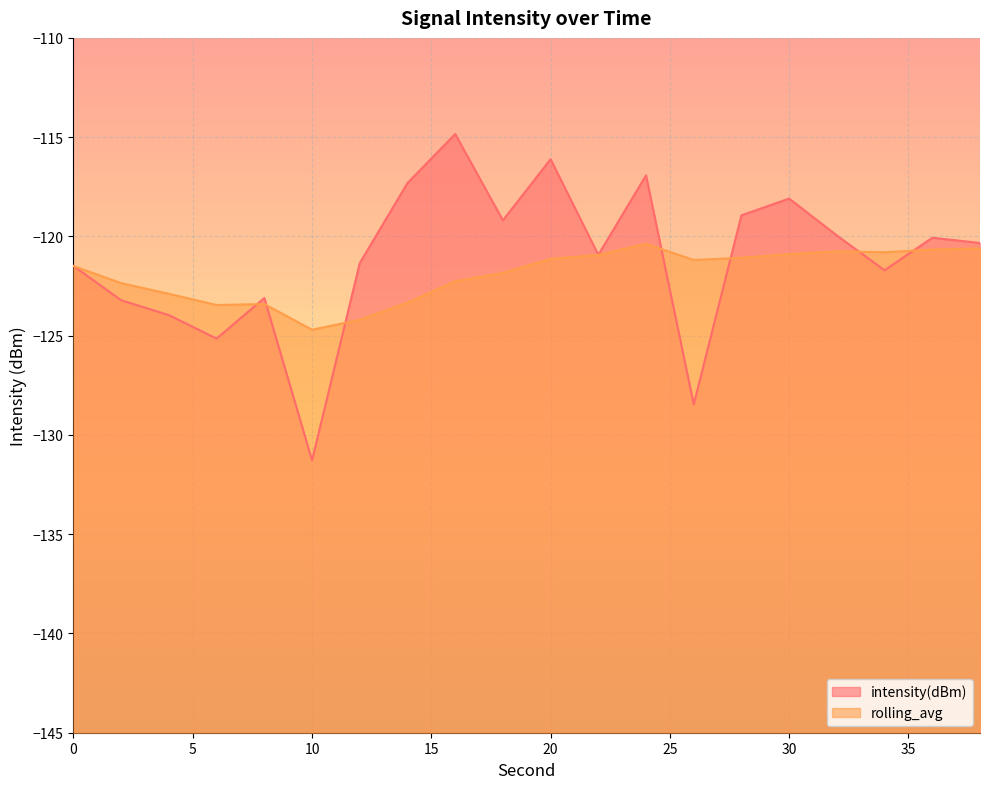

Where is the first local maximum for rolling_avg?

8